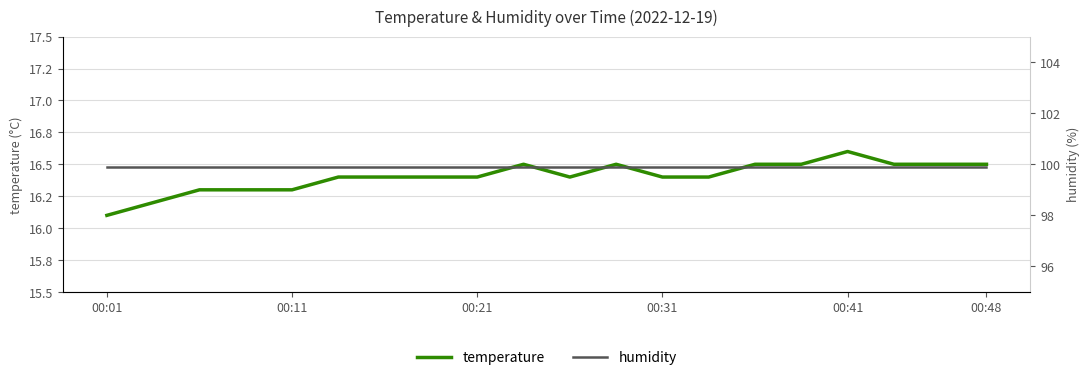

At which category does temperature reach its first local peak?

9